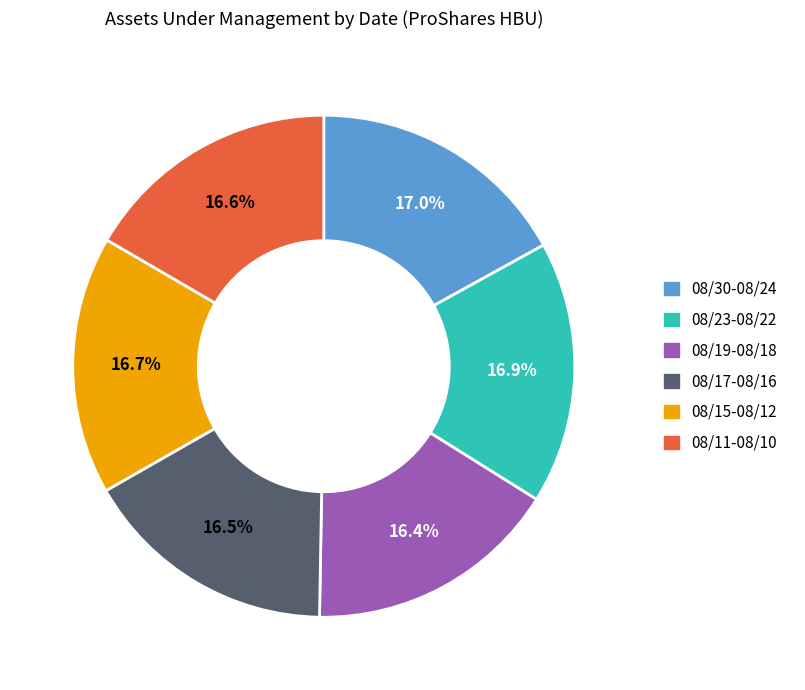

Is there any slice that represents more than half of the pie?

No